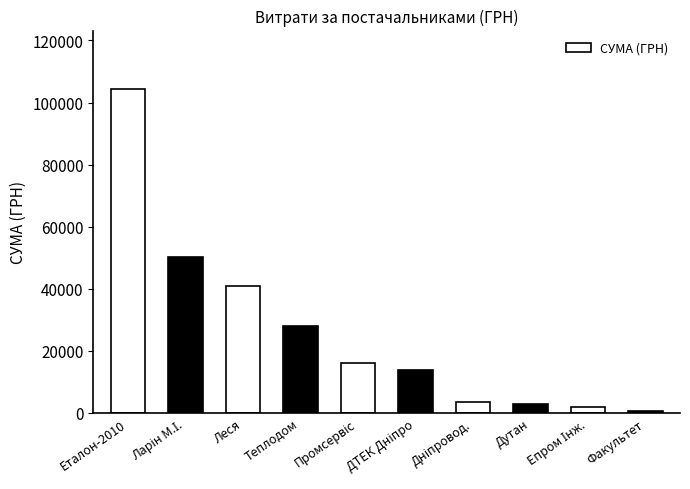

What is the change in value from Еталон-2010 to Дутан?

-101604.0